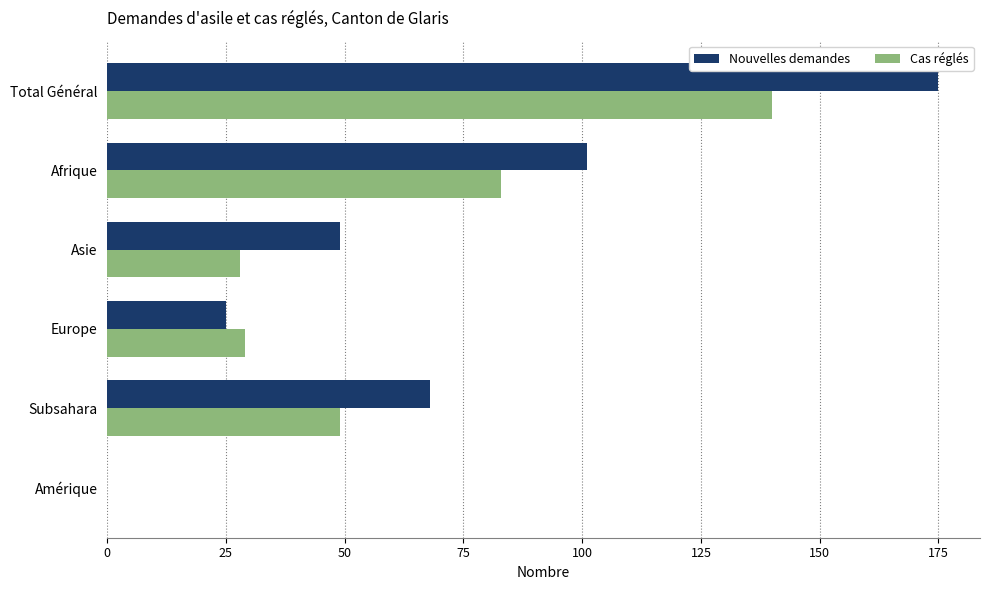

What is the greatest value displayed?

175